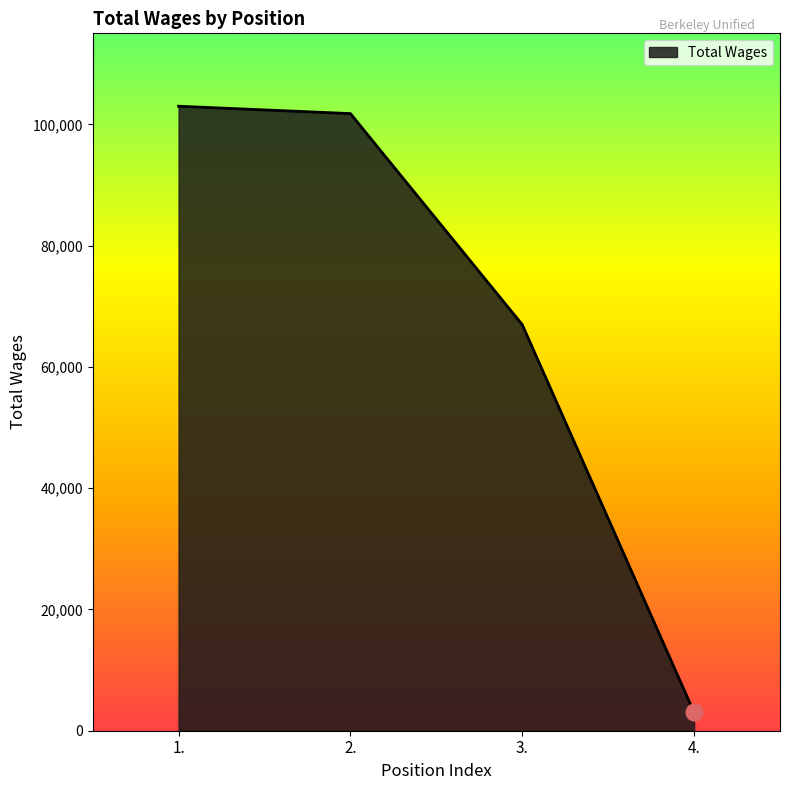

What is the sum of the values at 4. and 1.?

105987